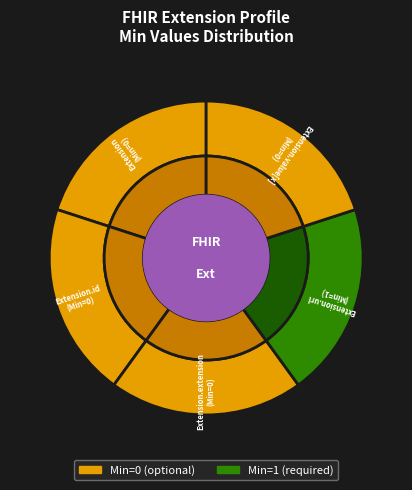

Between Extension.extension and Extension.value[x], which is larger?

Extension.extension